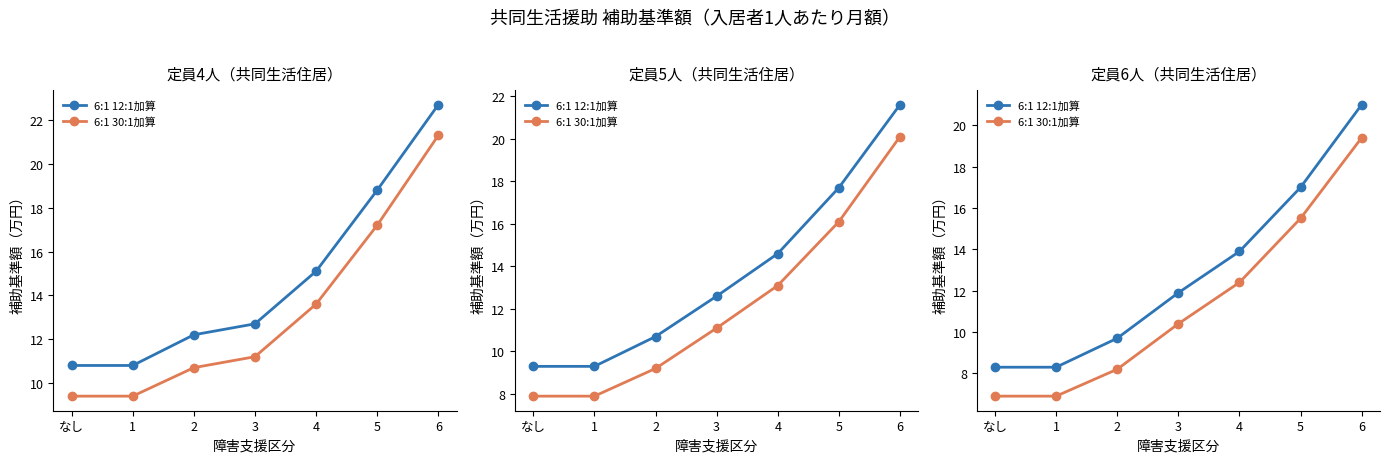

What position from the left is 3?

4